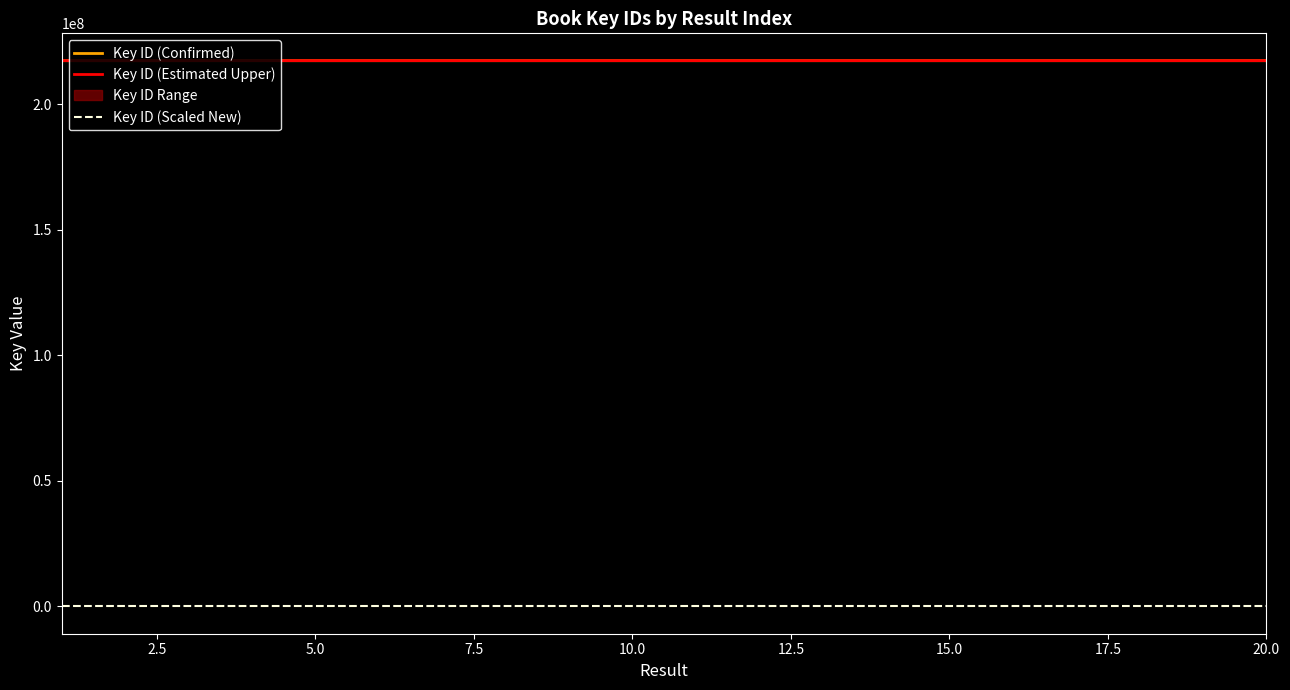

True or false: Key ID (Scaled New) and Key ID (Confirmed) cross at least once.

False